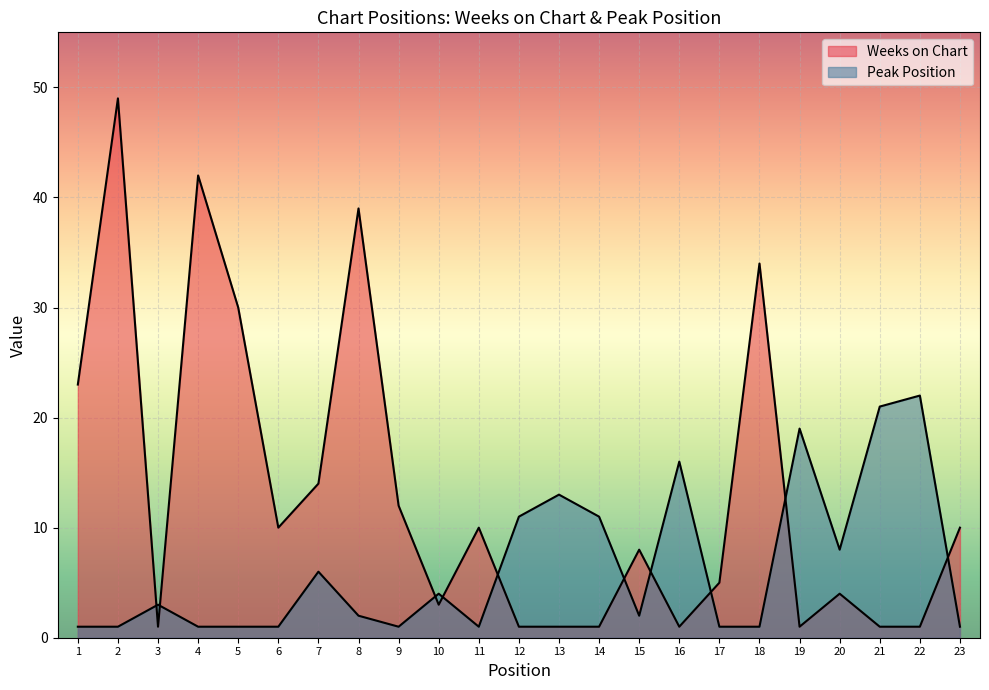

Where is the first local minimum for Weeks on Chart?

3